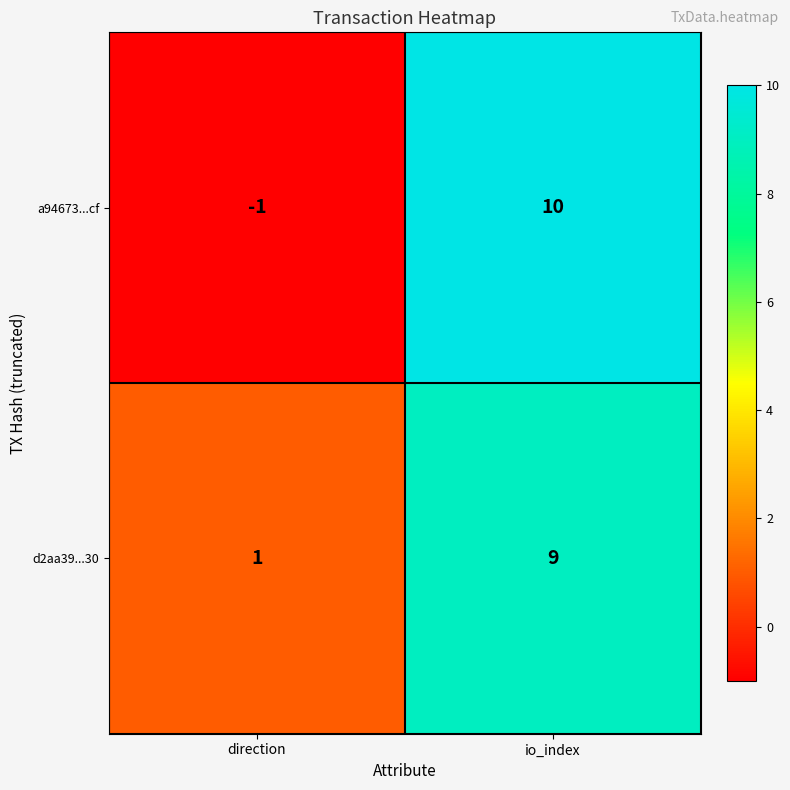

Reading left to right, what are all the values shown in this chart?

a94673...cf: -1	10
d2aa39...30: 1	9